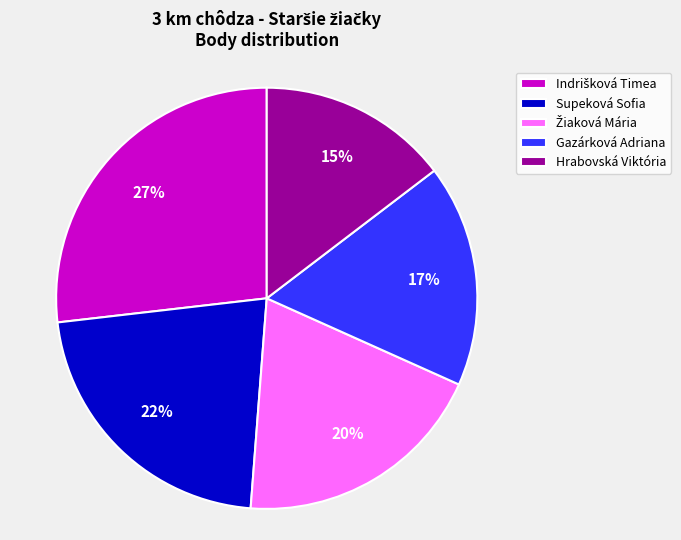

True or false: Hrabovská Viktória accounts for 20% of the total.

False